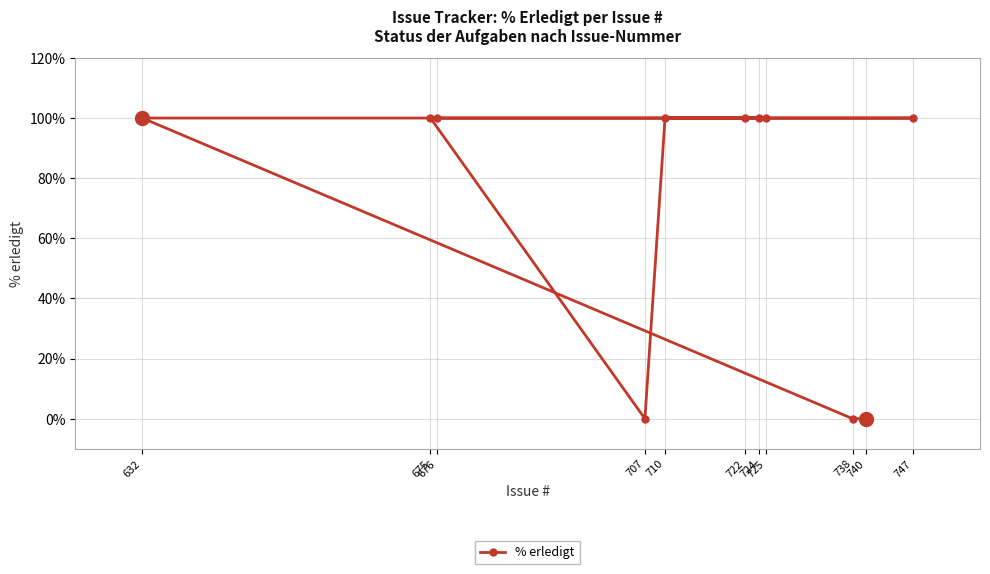

True or false: the data has more than 0 interior local peaks.

False